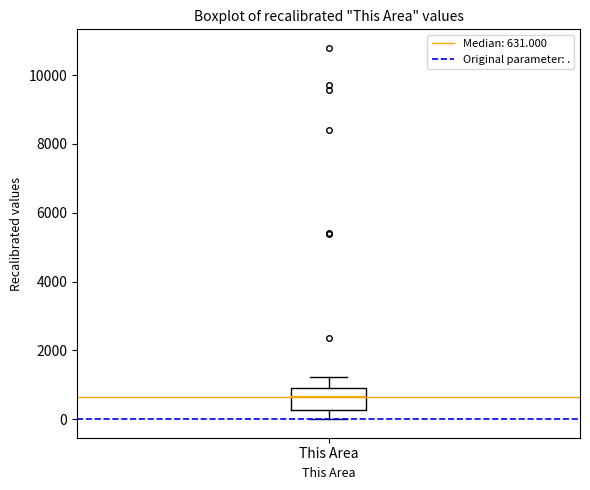

Read this box plot against the y-axis: the position of the median line, the range covered by the box, and the ends of both whiskers. The values are not printed on the chart, so give them approximately, as read against the axis.

median 600, box 200 to 1000, whiskers 0 to 1200